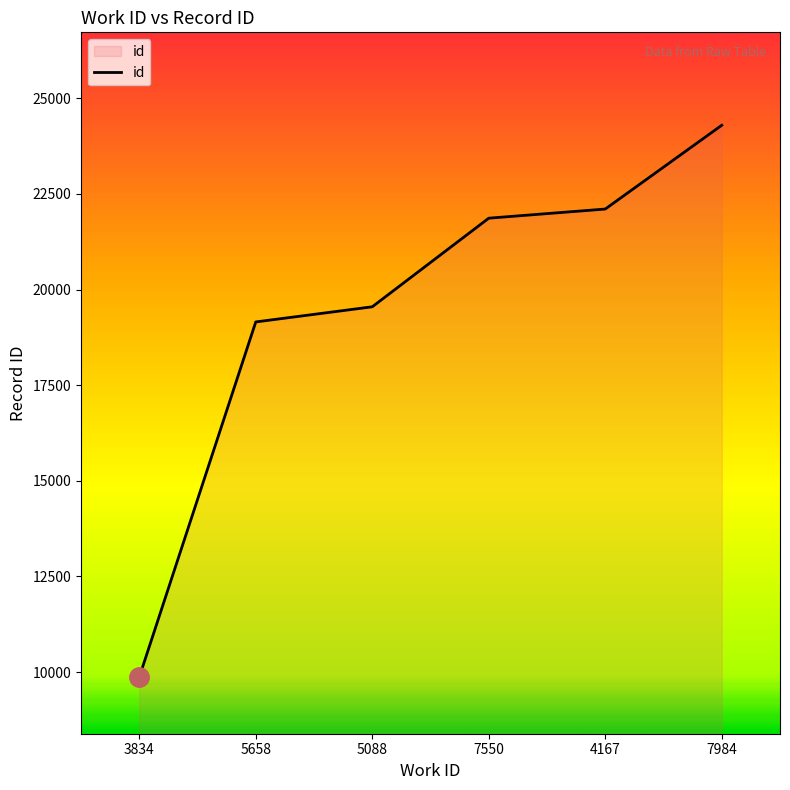

What is the sum of the values at 7984 and 5658?

43451